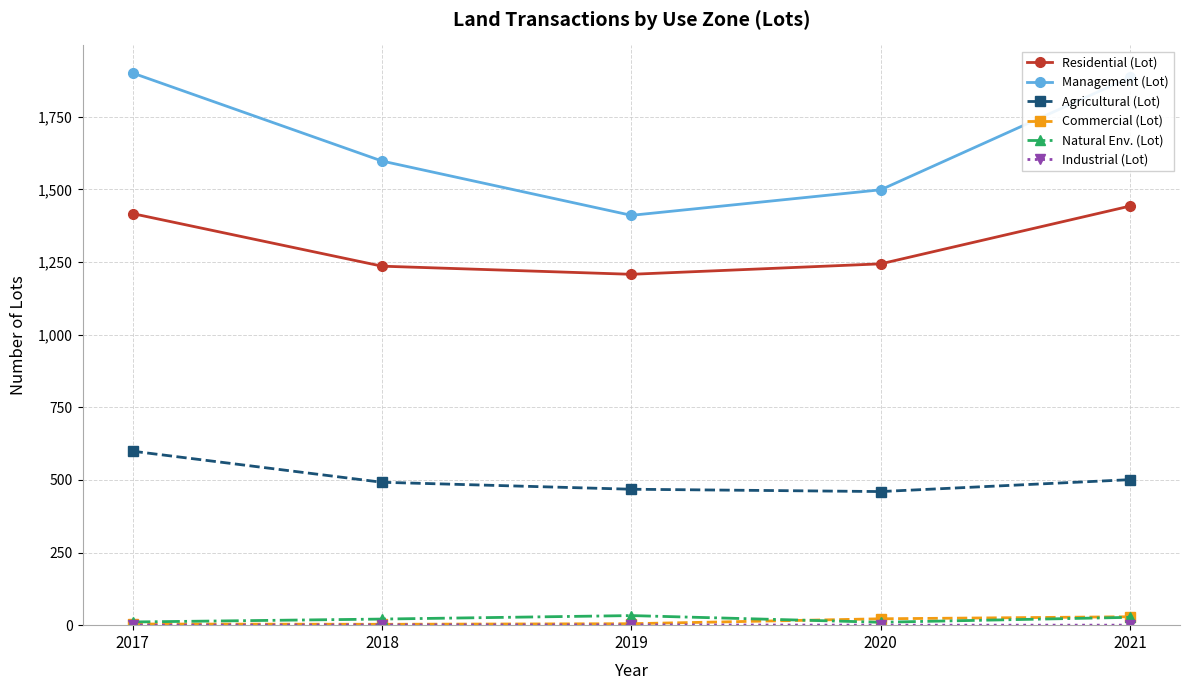

Is it true that Management (Lot) equals 1901 at 2017?

True